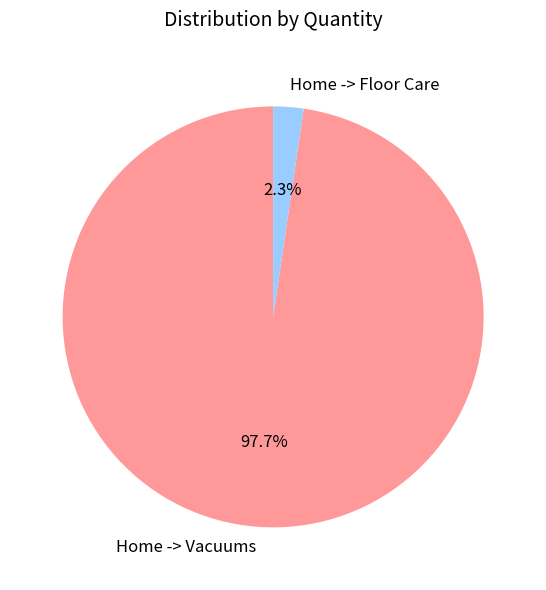

Which slice is the smallest?

Home -> Floor Care